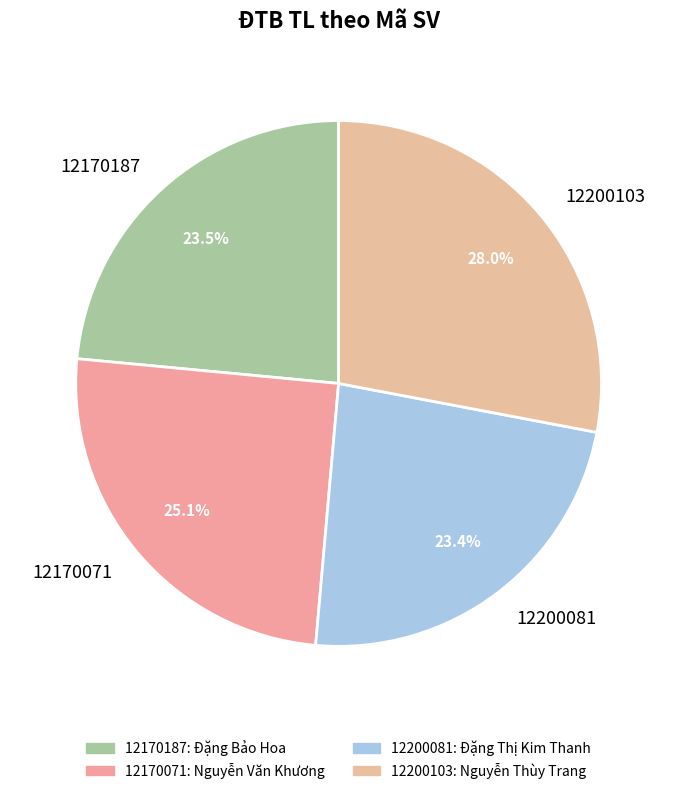

What is the total percentage of 12170187 and 12200081?

46.9%